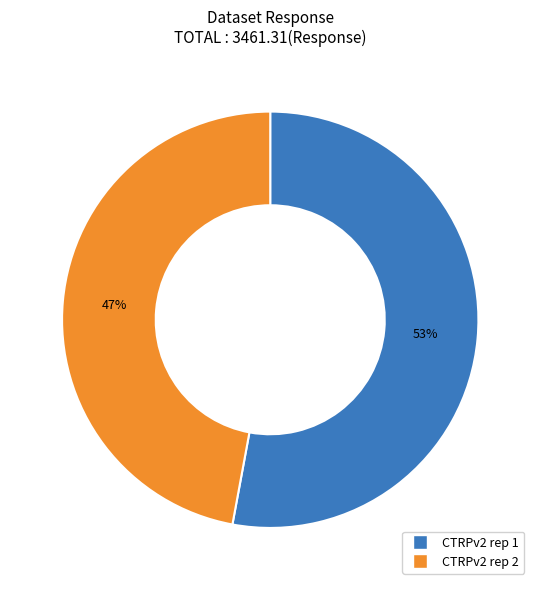

Which category has the smallest portion of the pie?

CTRPv2 rep 2